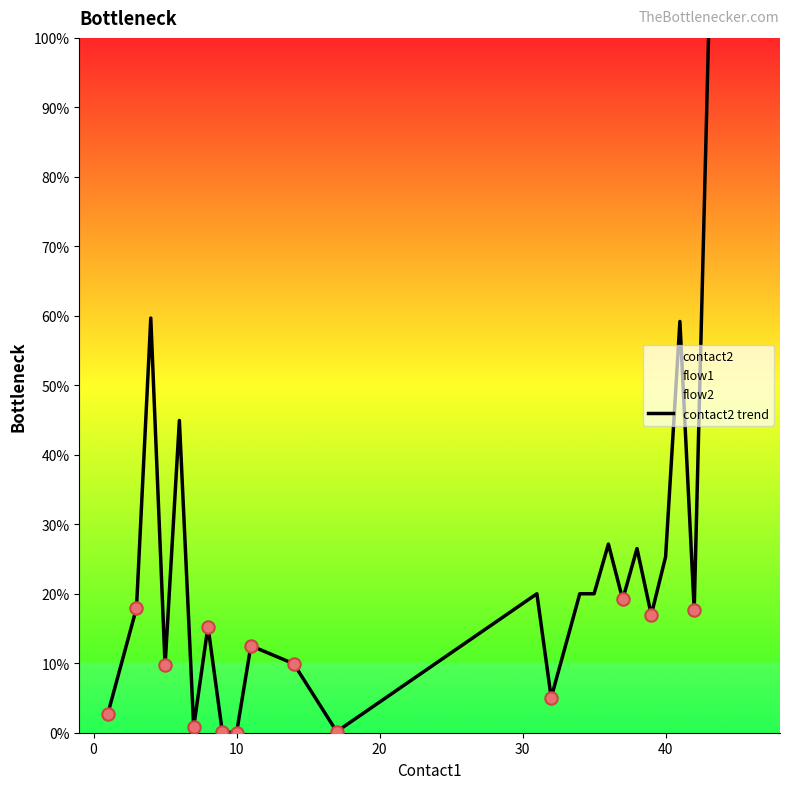

What is the highest value of the contact2 trend series?

100.0